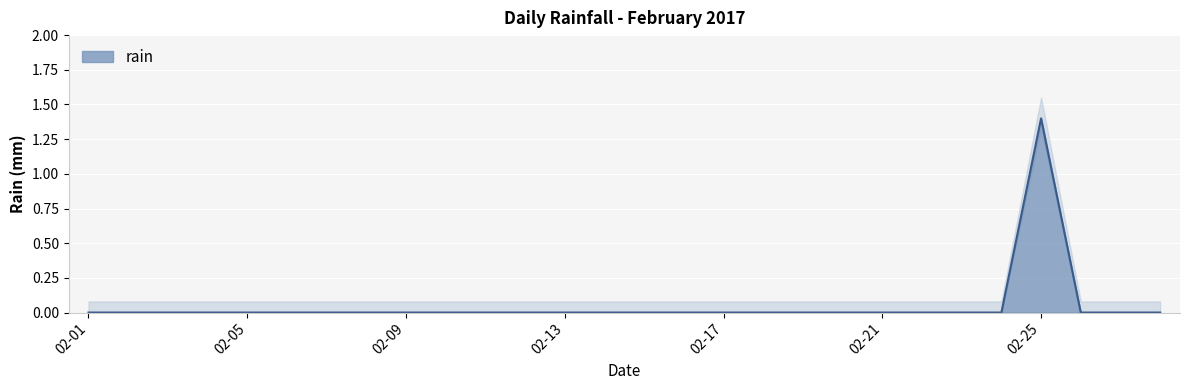

Which category has the highest value in the rain series?

02-25